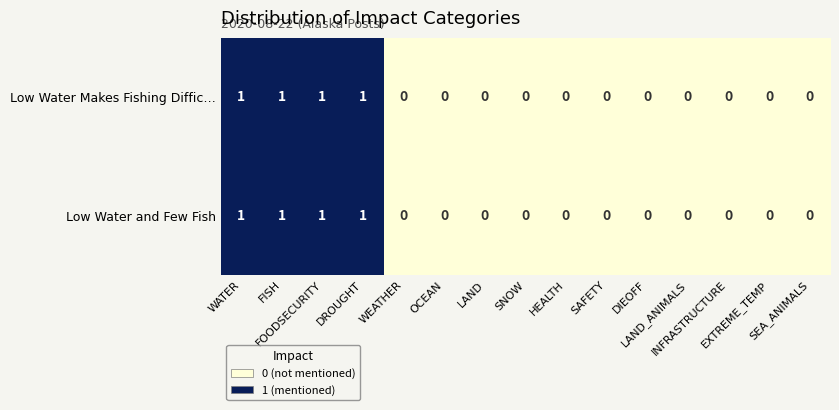

What is the sum of all Low Water and Few Fish values?

4